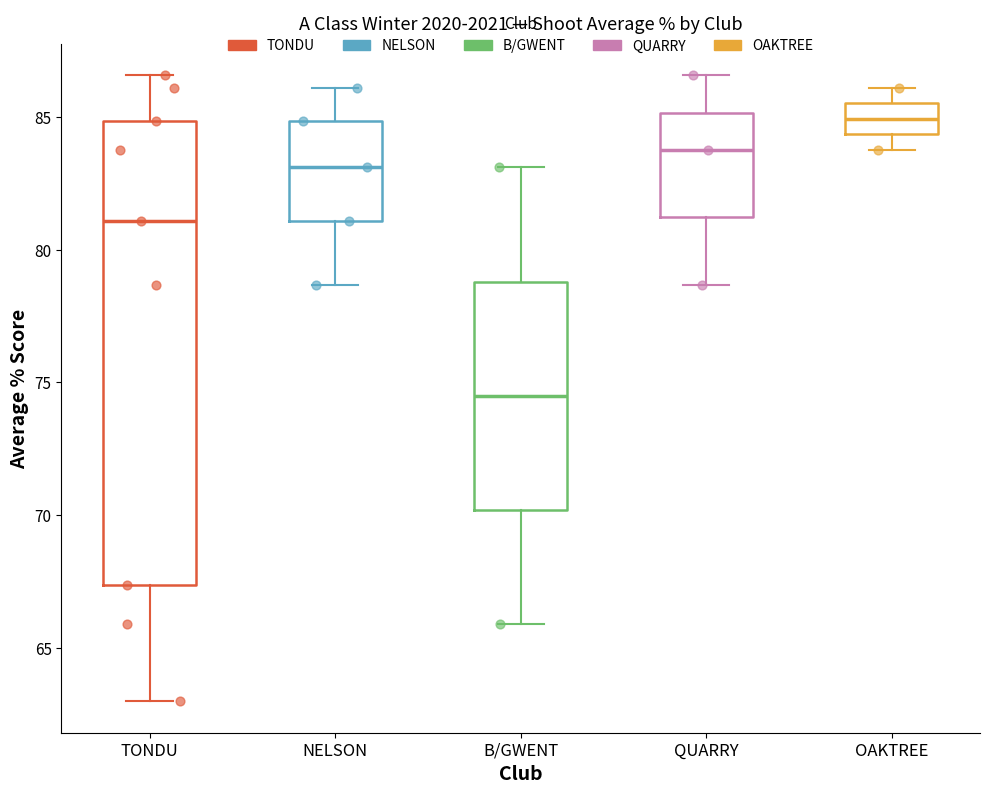

Comparing the boxes themselves (not the whiskers), which one is the tallest?

TONDU